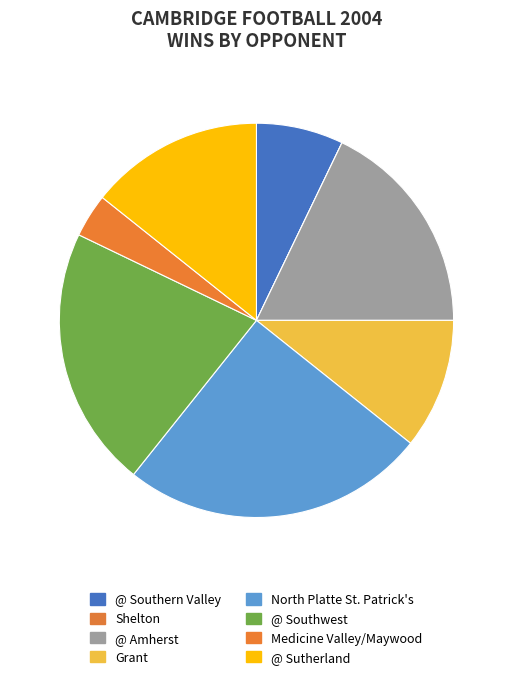

Which category has the smallest portion of the pie?

Shelton